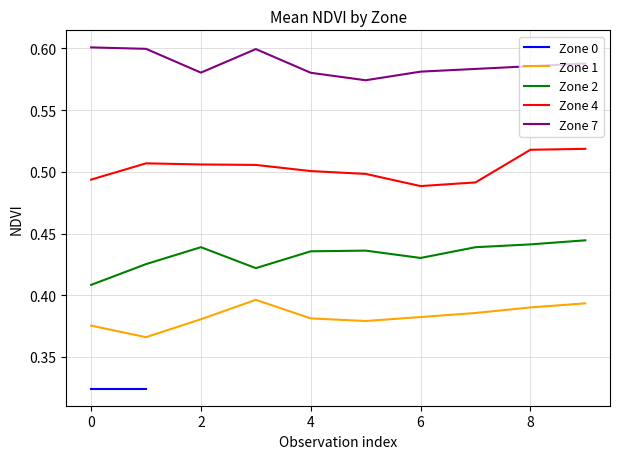

What is the sum of all Zone 1 values?

3.8